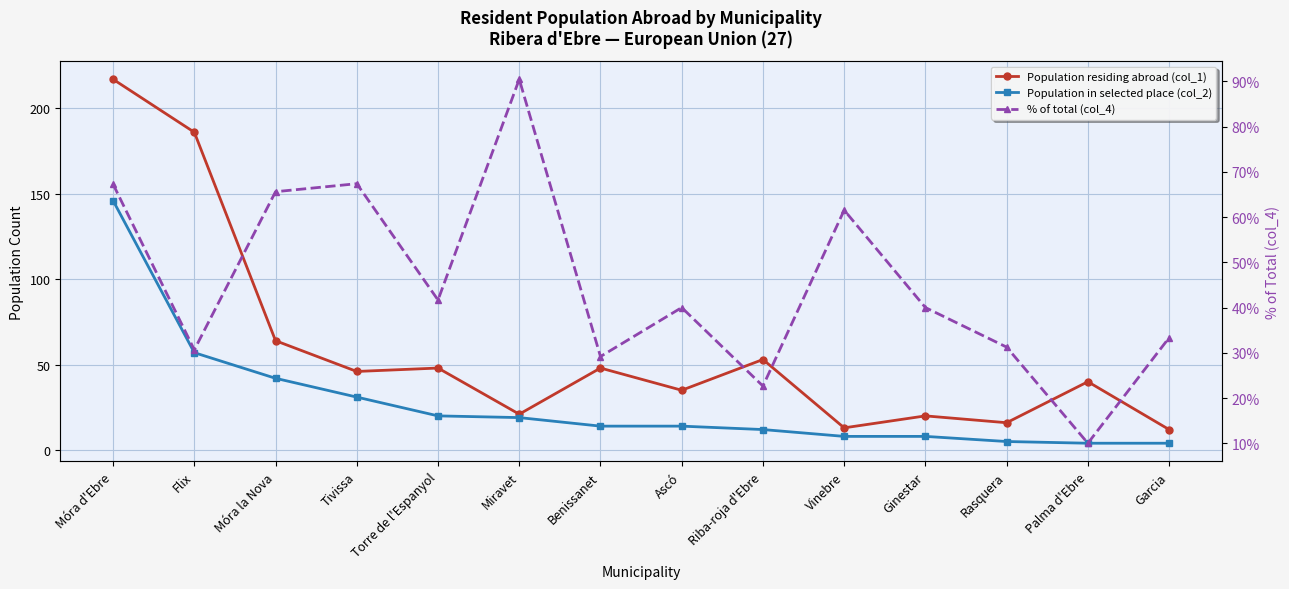

Reading left to right, extract all data points from this chart.

Population residing abroad (col_1): 217.0	186.0	64.0	46.0	48.0	21.0	48.0	35.0	53.0	13.0	20.0	16.0	40.0	12.0
Population in selected place (col_2): 146.0	57.0	42.0	31.0	20.0	19.0	14.0	14.0	12.0	8.0	8.0	5.0	4.0	4.0
% of total (col_4): 67.3	30.6	65.6	67.4	41.7	90.5	29.2	40.0	22.6	61.5	40.0	31.2	10.0	33.3